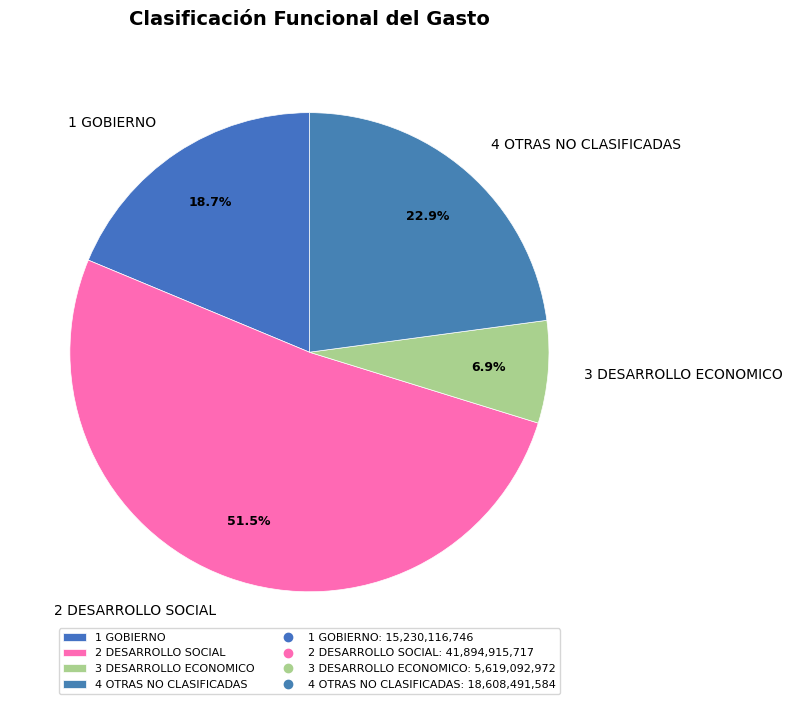

Approximately how many times larger is the value at 4 OTRAS NO CLASIFICADAS compared to 1 GOBIERNO?

1.2